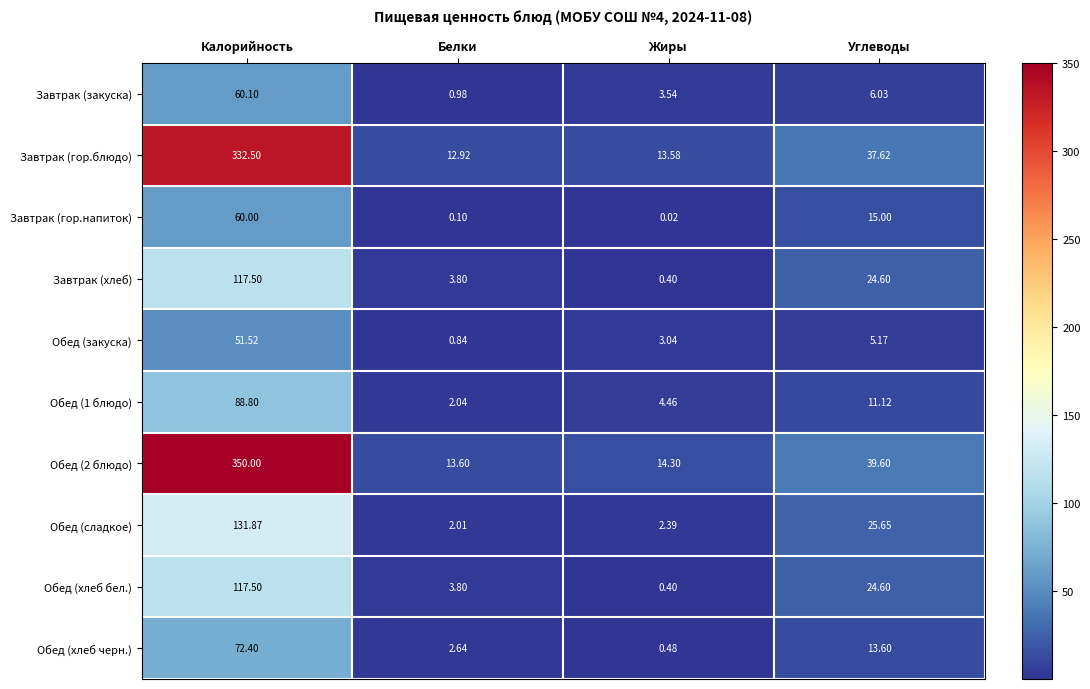

At which category is the sum across all series the highest?

Калорийность